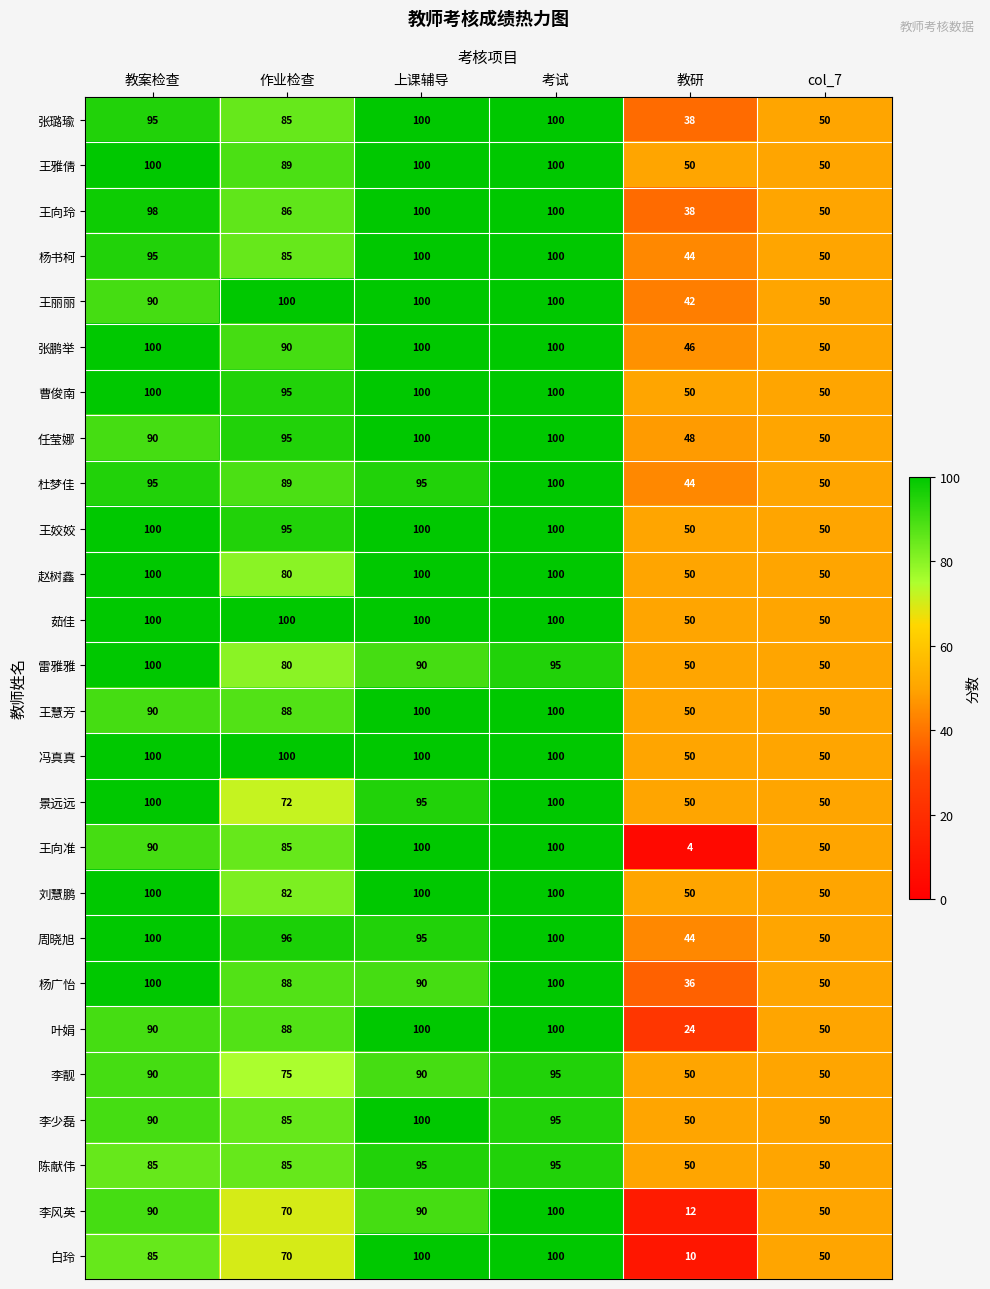

What is the difference between the 任莹娜 values at 教研 and 教案检查?

42